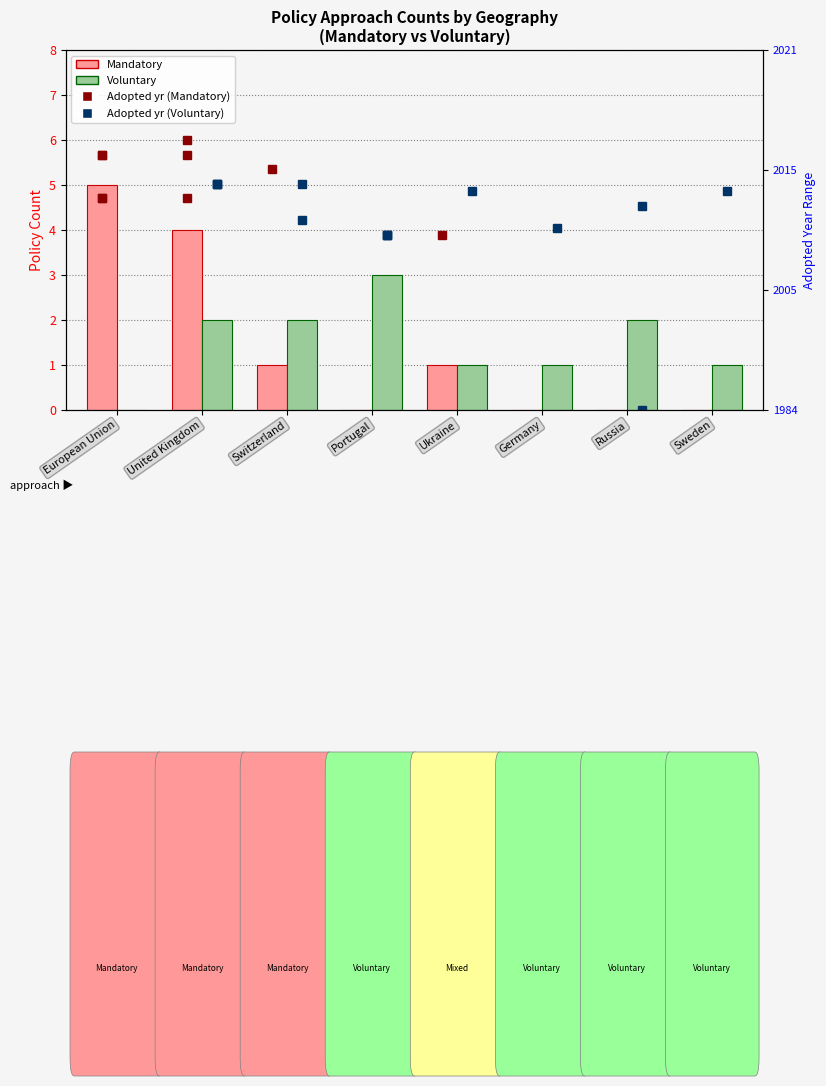

True or false: Voluntary has a value of 2 at Russia.

True